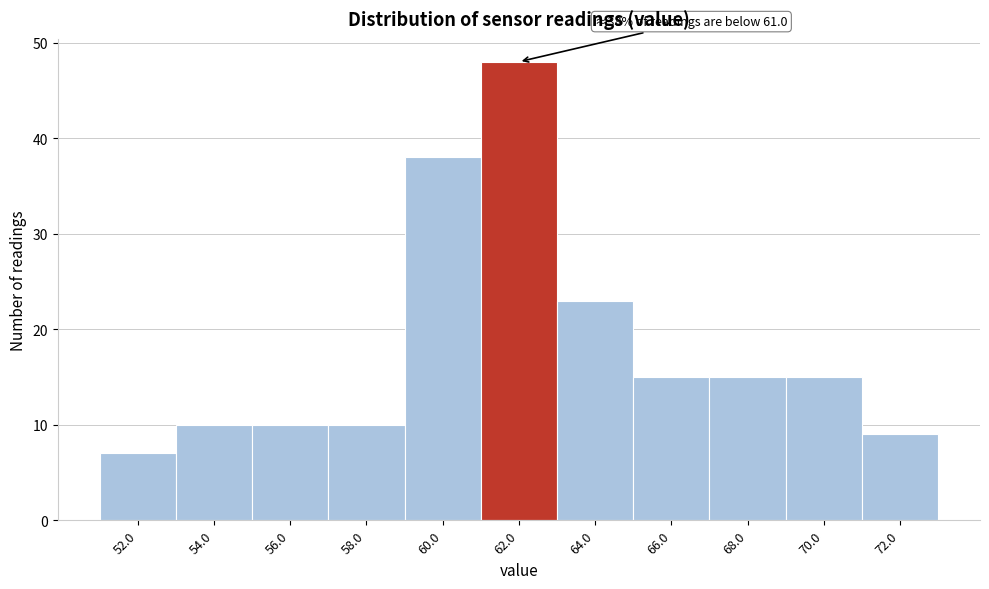

Which range on the x-axis has the tallest bar?

61 to 63